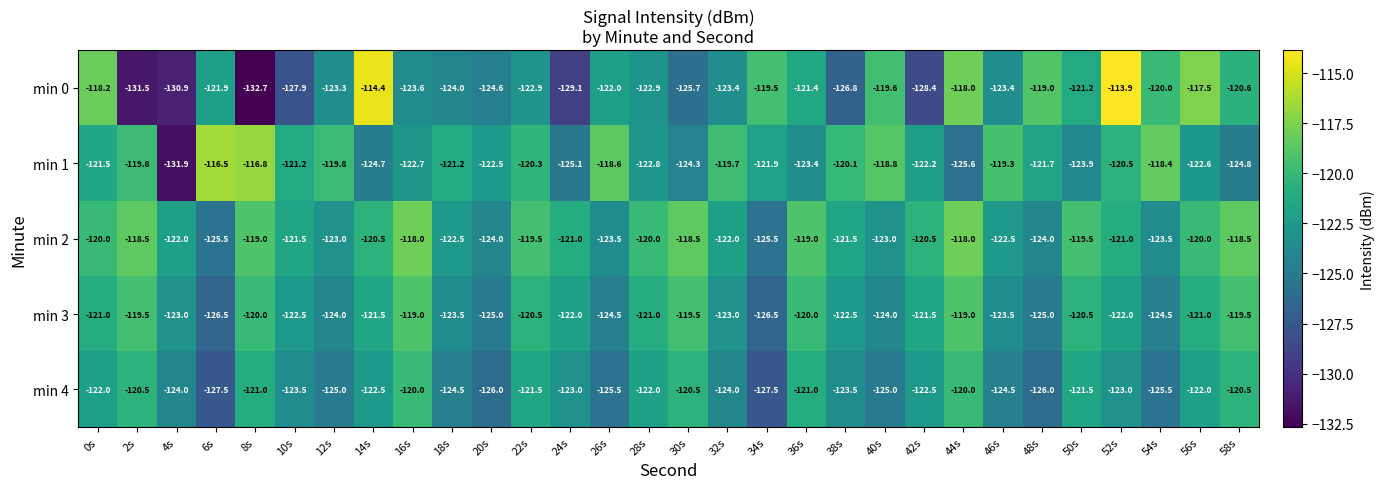

Between 4s and 46s, which series saw the biggest shift?

min 1